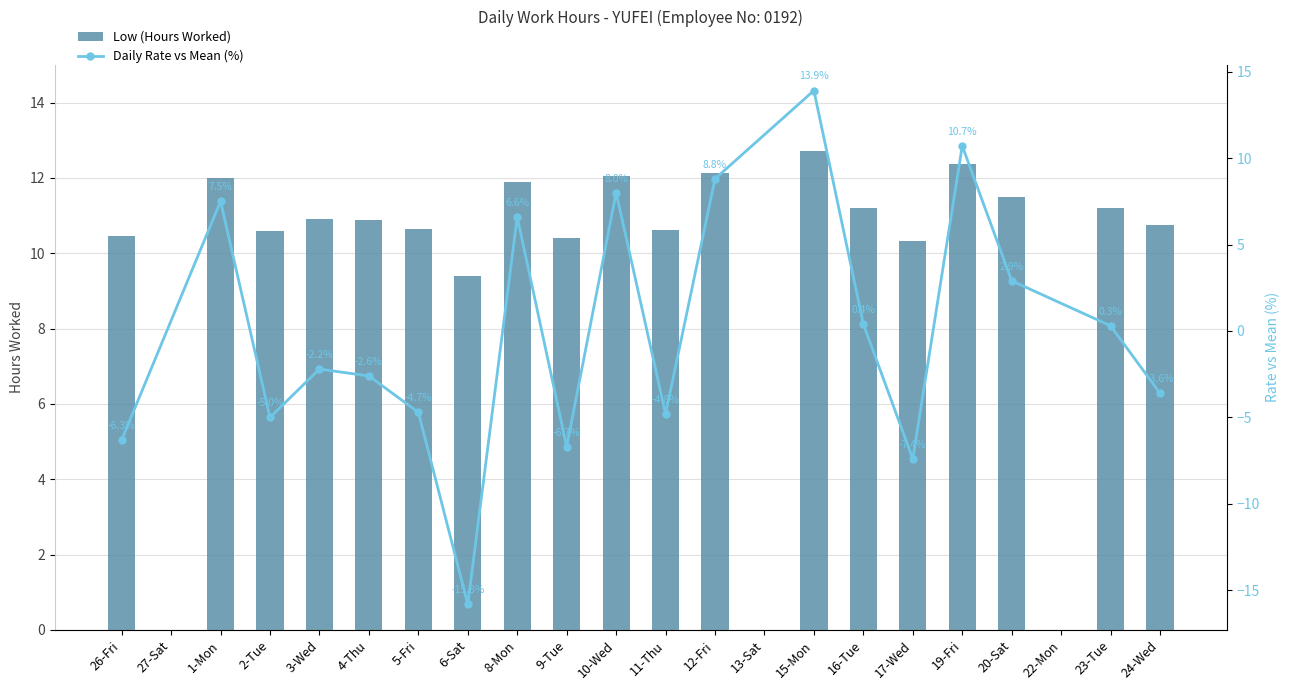

List the labels in order of value, largest first.

15-Mon, 19-Fri, 12-Fri, 10-Wed, 1-Mon, 8-Mon, 20-Sat, 16-Tue, 23-Tue, 3-Wed, 4-Thu, 24-Wed, 5-Fri, 11-Thu, 2-Tue, 26-Fri, 9-Tue, 17-Wed, 6-Sat, 27-Sat, 13-Sat, 22-Mon